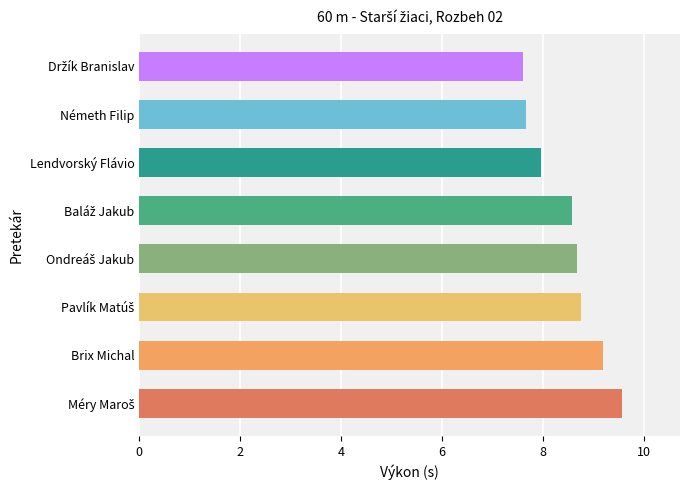

What is the maximum value shown in the chart?

9.6